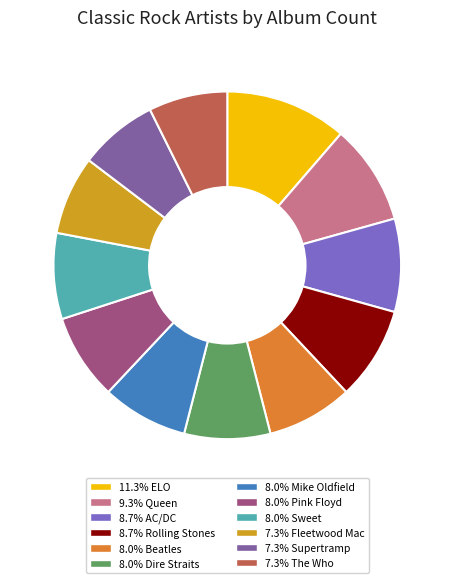

How many segments does this pie chart have?

12